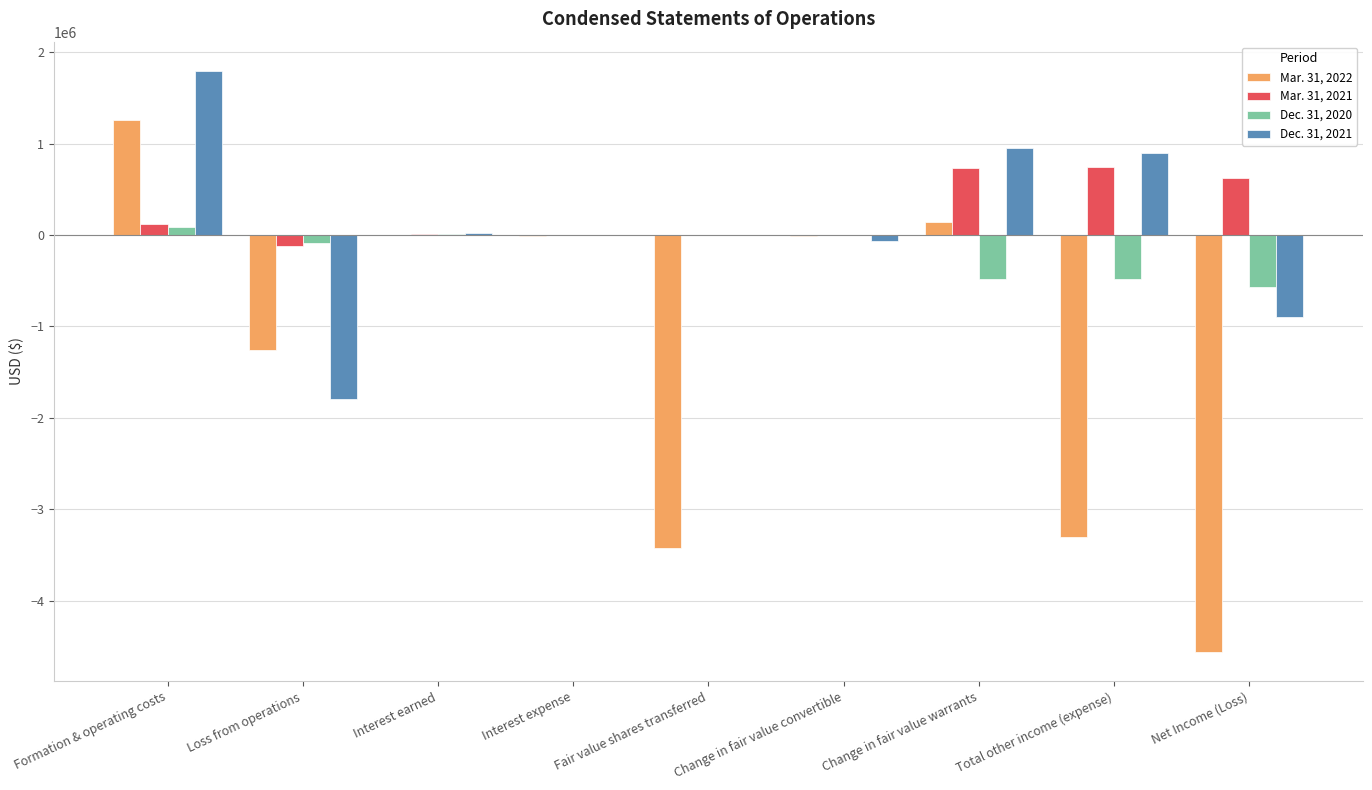

How many series are shown in this chart?

4